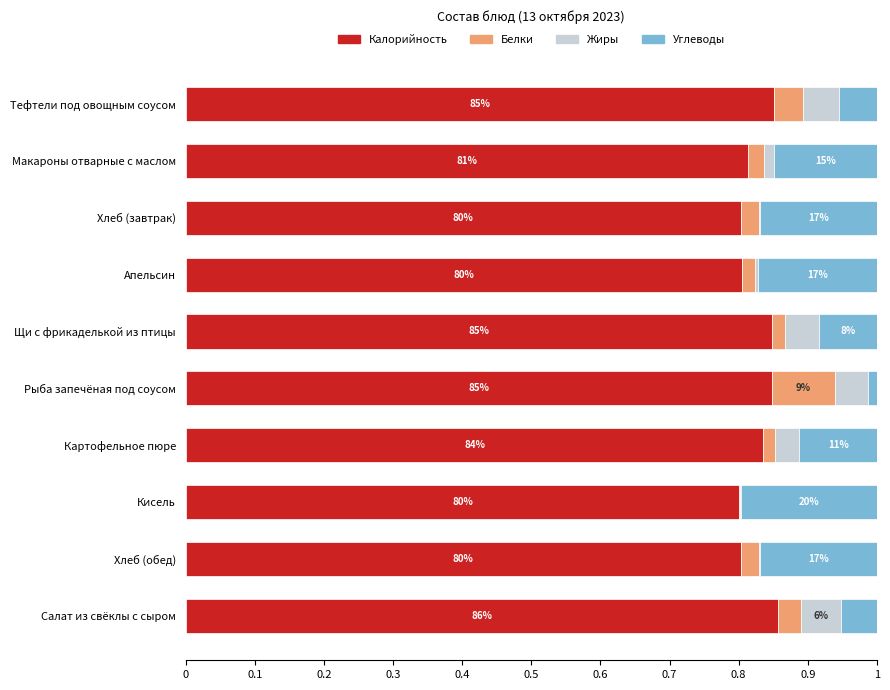

The value of Калорийность at Хлеб (обед) is 0.3. True or false?

False